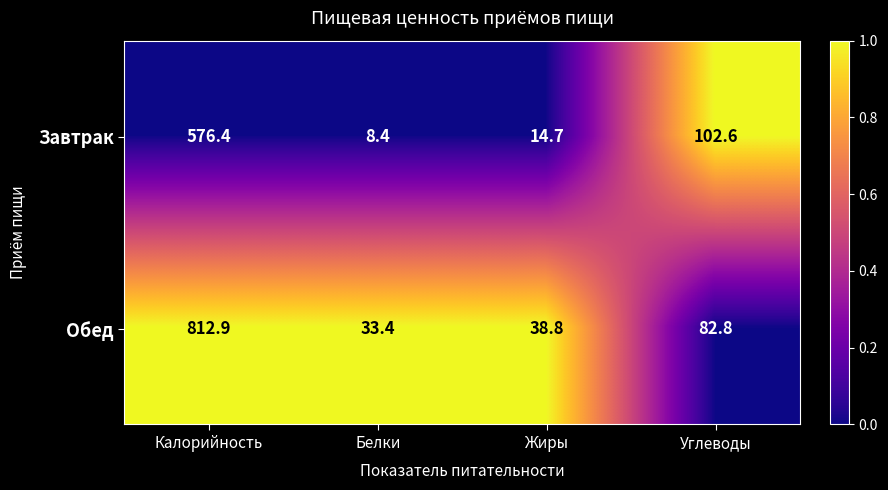

Which series has the largest total across all categories?

Обед